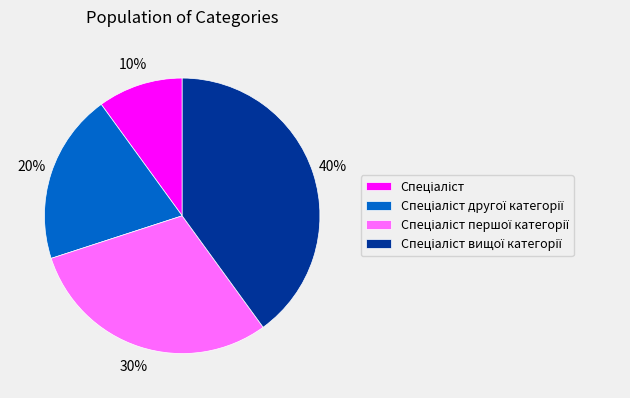

Is there a majority slice in this chart?

No